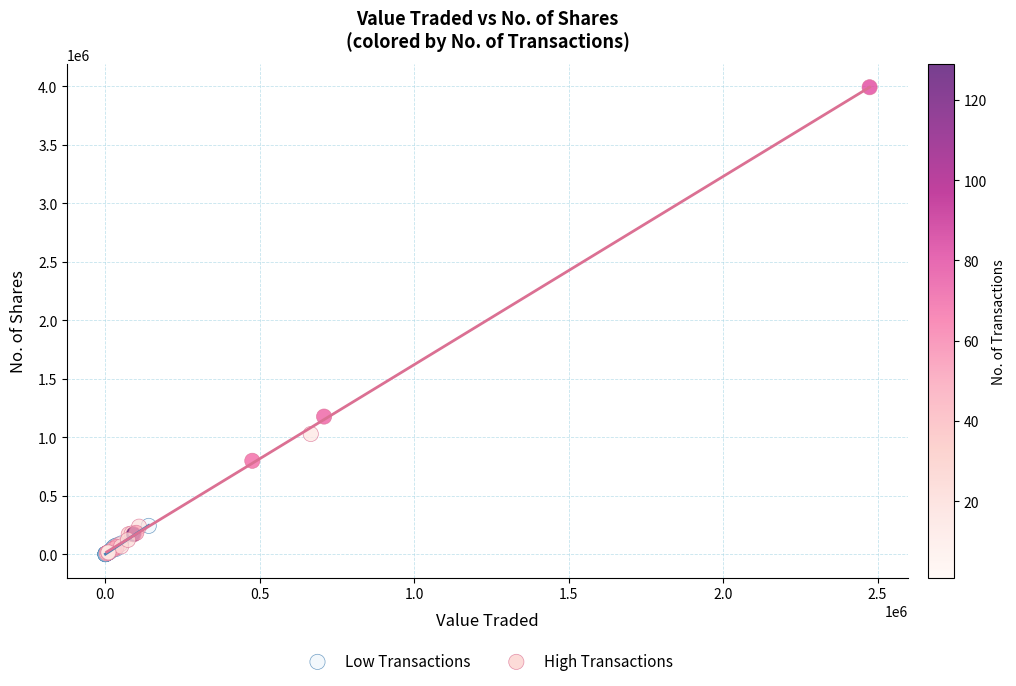

What are all the series names shown in the legend?

Low Transactions, High Transactions